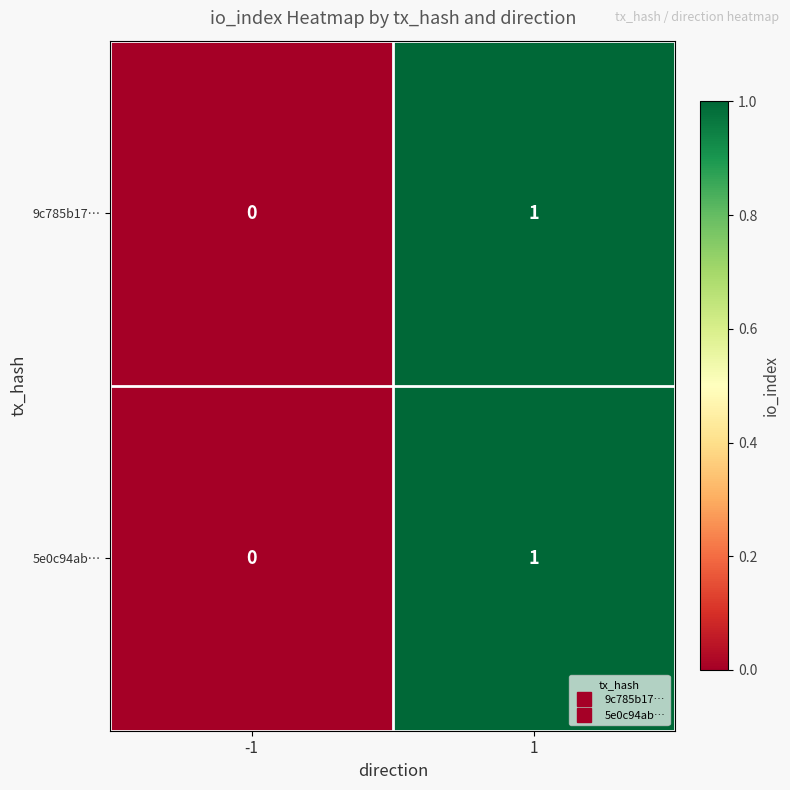

Rank the categories by 9c785b17… value from highest to lowest.

1, -1